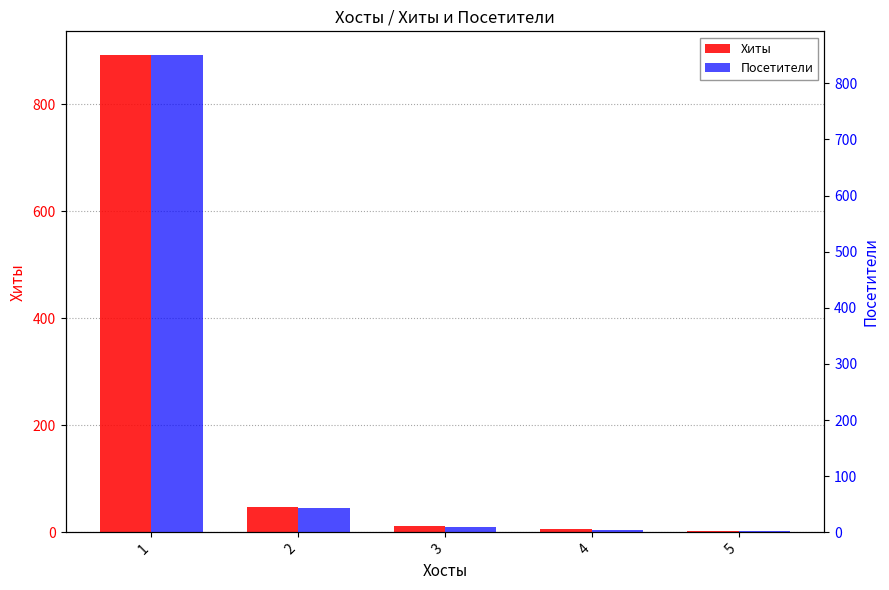

Which series has the largest total across all categories?

Хиты